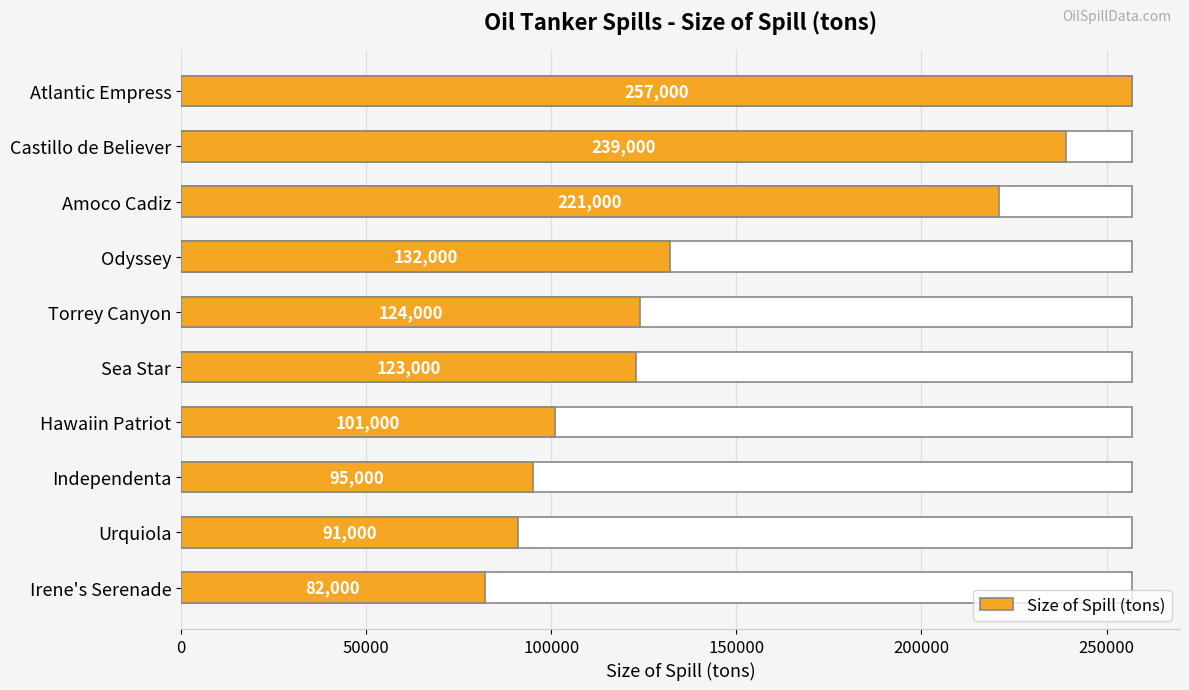

How many data points are above 124000?

4